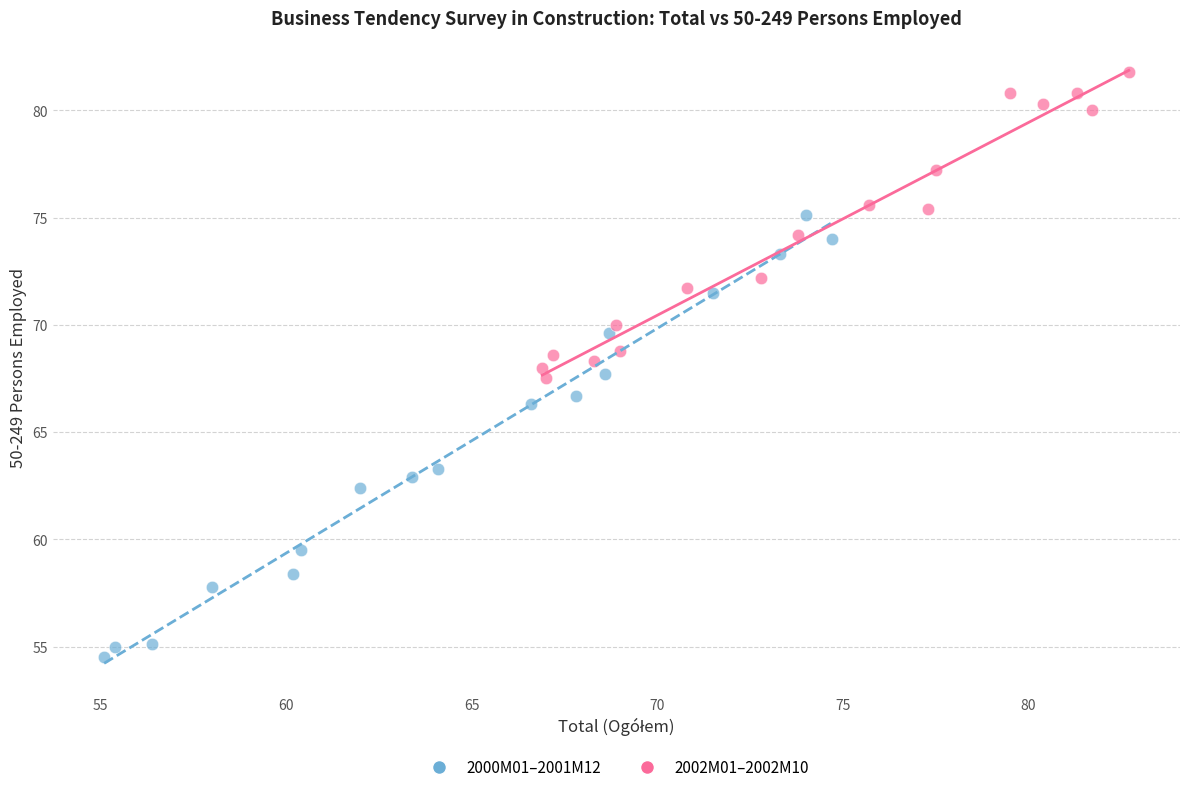

Which series reaches the maximum Y coordinate?

2002M01–2002M10